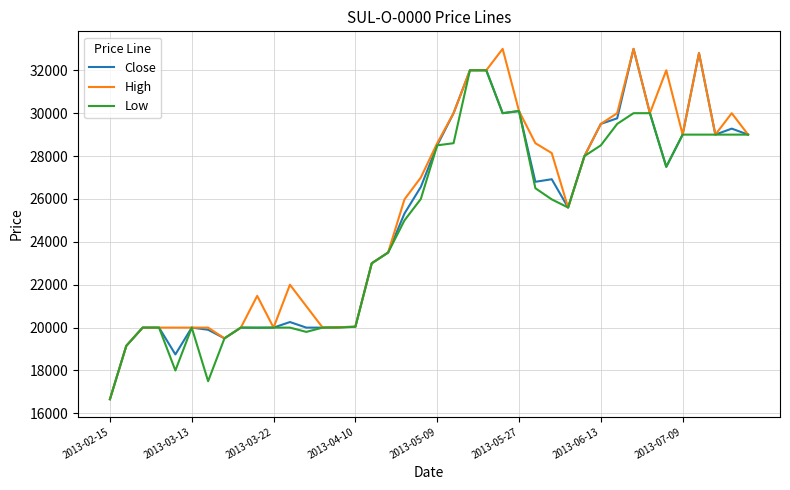

What is the lowest value of the Low series?

16660